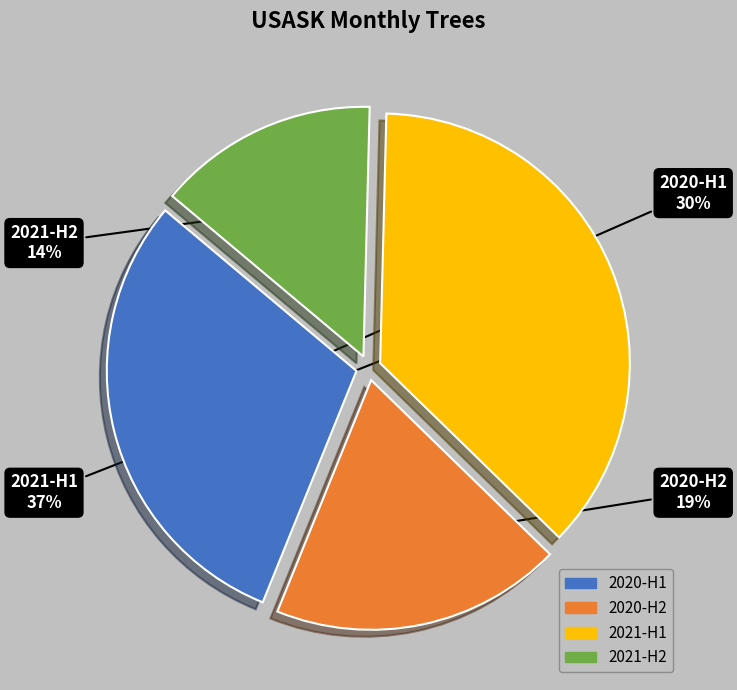

True or false: 2021-H2 accounts for 28% of the total.

False